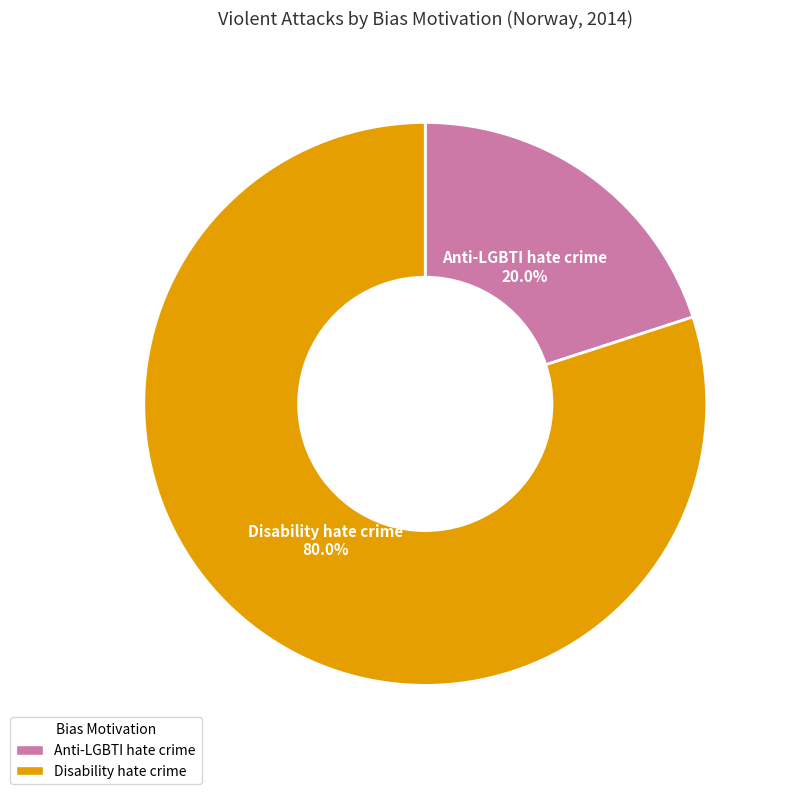

The Disability hate crime slice represents 80% of the pie. True or false?

True